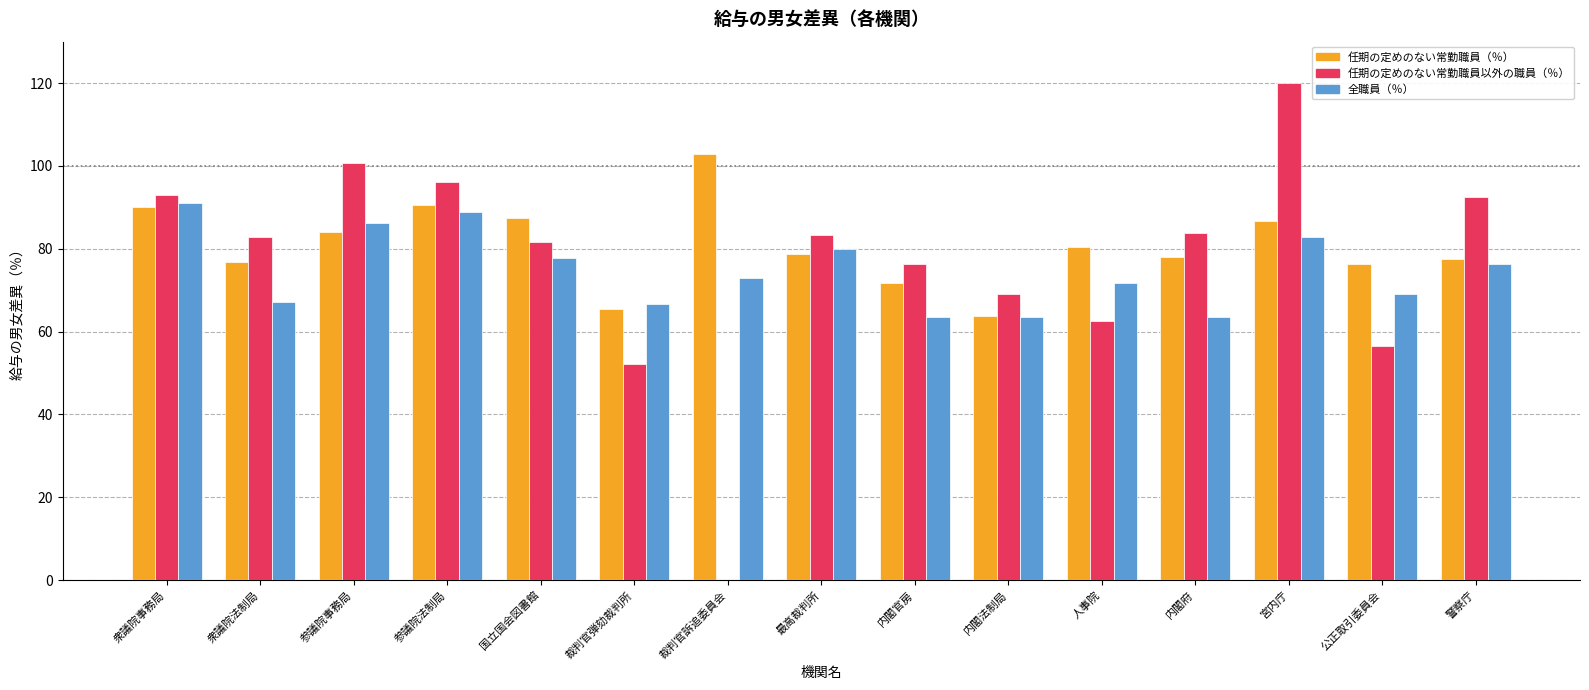

Is it true that 全職員（％） equals 91.0 at 衆議院事務局?

True